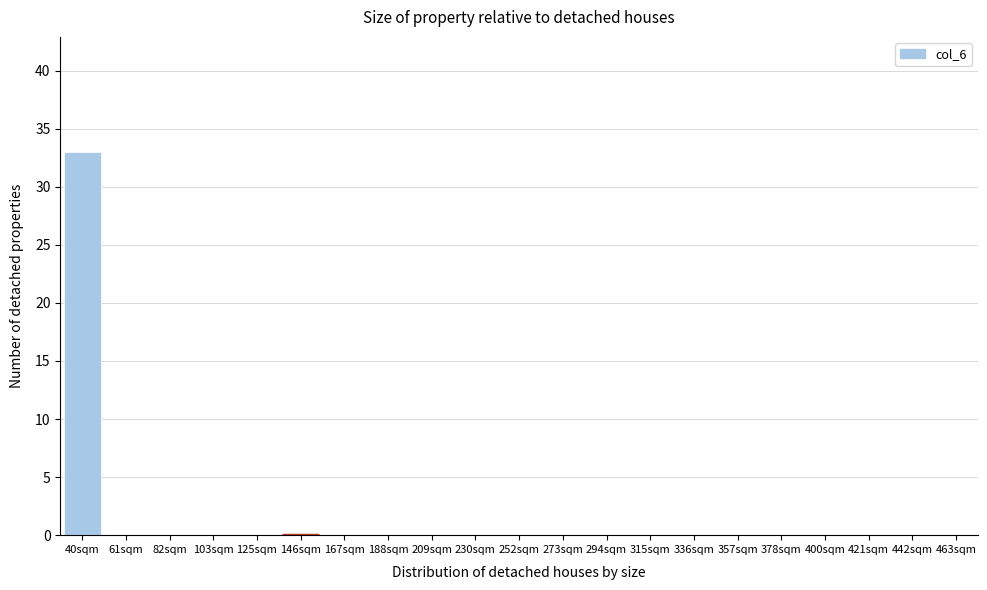

Reading left to right, extract all data points from this chart.

40sqm=33	61sqm=0	82sqm=0	103sqm=0	125sqm=0	146sqm=0	167sqm=0	188sqm=0	209sqm=0	230sqm=0	252sqm=0	273sqm=0	294sqm=0	315sqm=0	336sqm=0	357sqm=0	378sqm=0	400sqm=0	421sqm=0	442sqm=0	463sqm=0